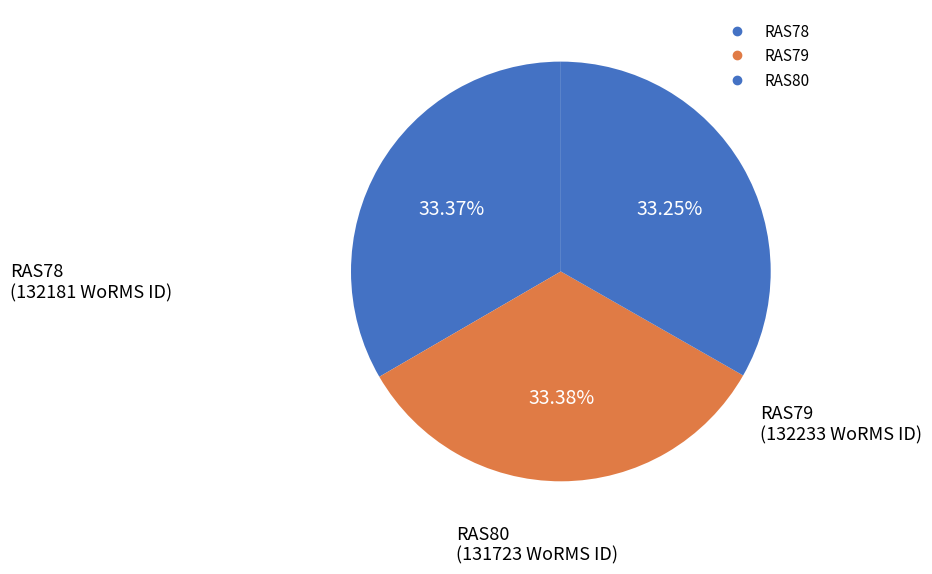

To the nearest percent, what percentage of the pie is RAS79?

33%